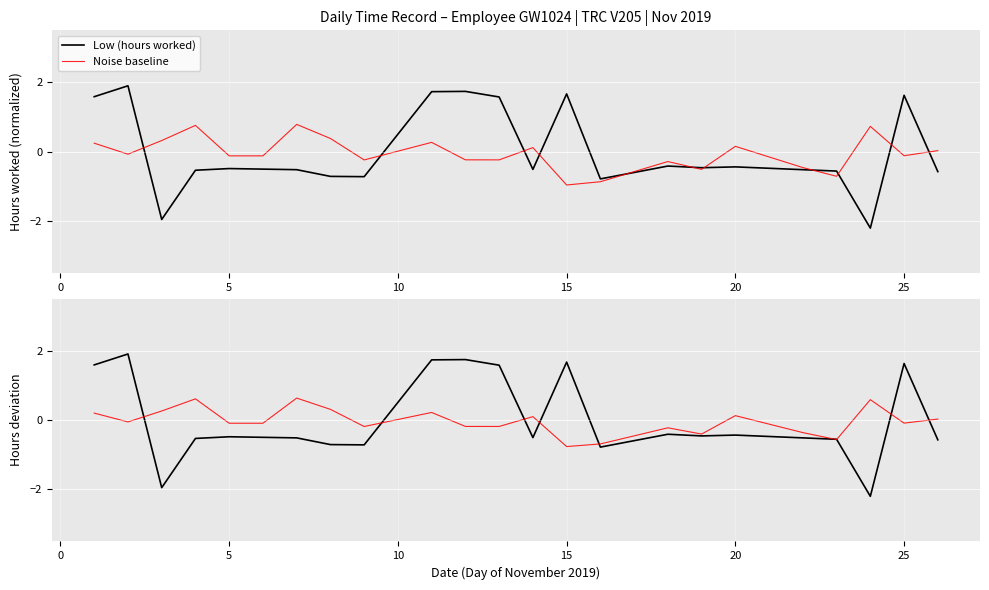

Does the chart display data point markers on the line(s)?

No